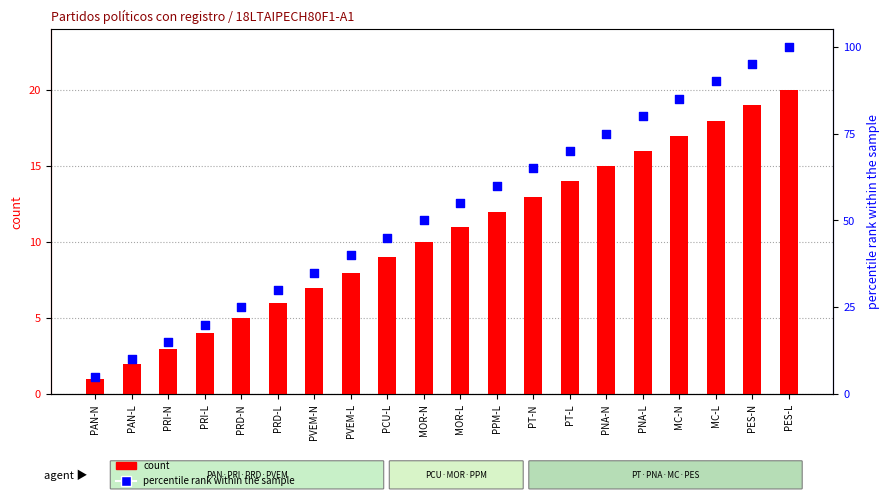

What are all the series names shown in the legend?

count, percentile rank within the sample